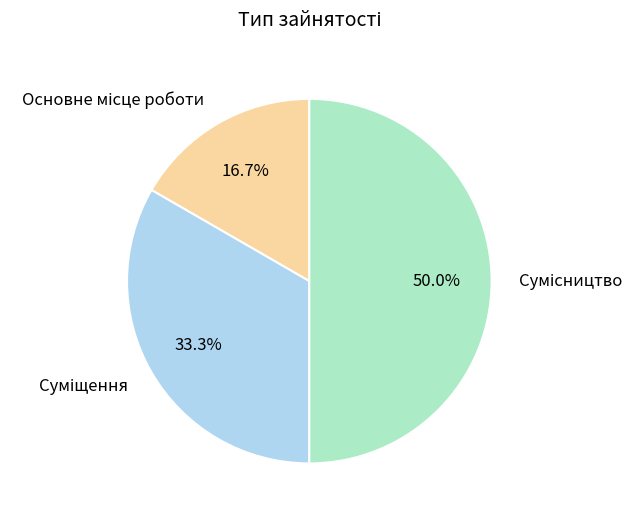

To the nearest percent, what is the average slice percentage?

33%